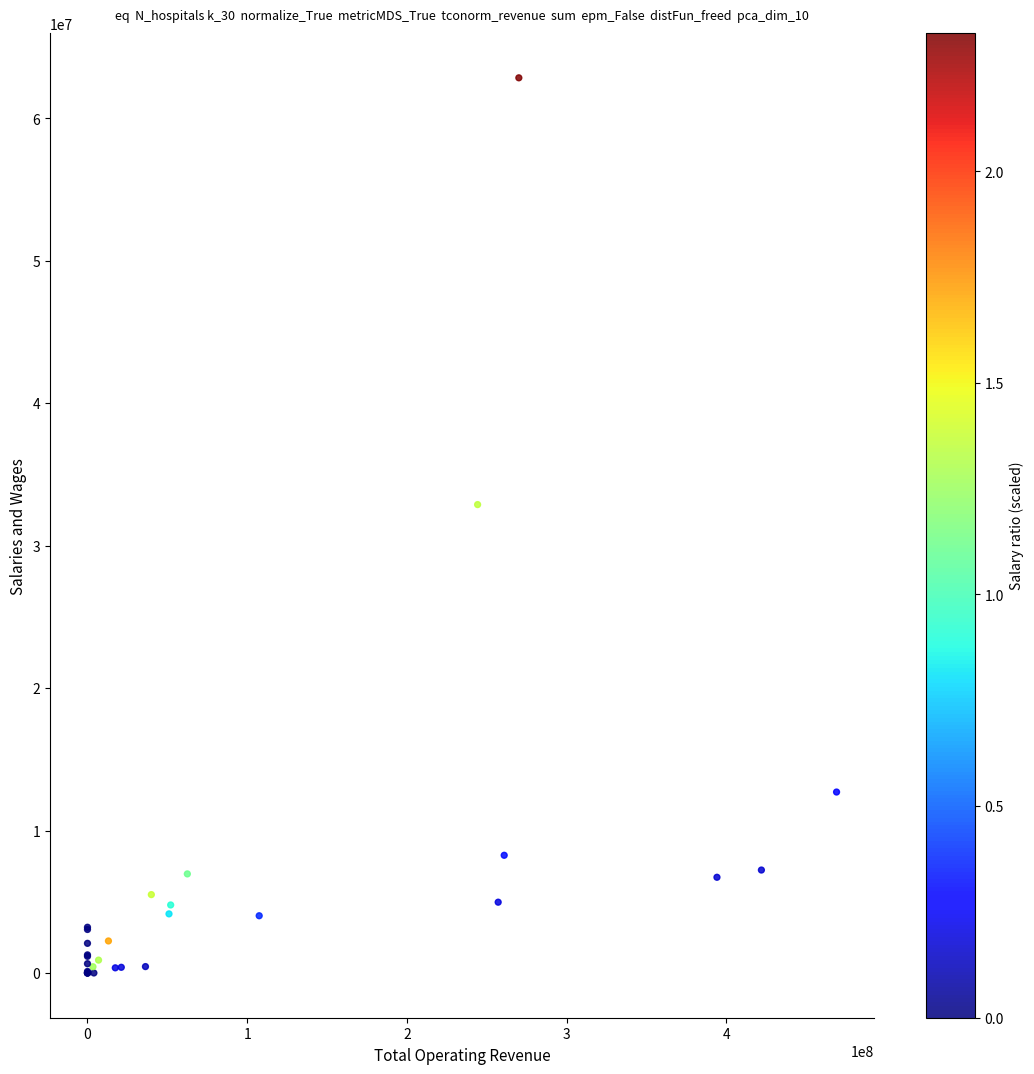

What Y value in the scatter plot is closest to 31419270?

32879492.2